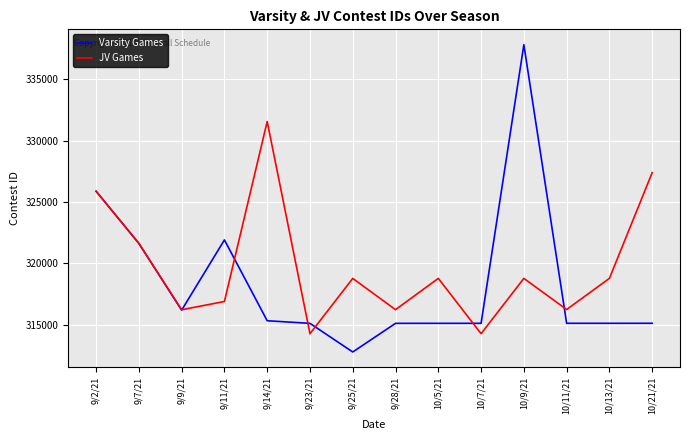

List the series in order of their overall mean, lowest first.

Varsity Games, JV Games